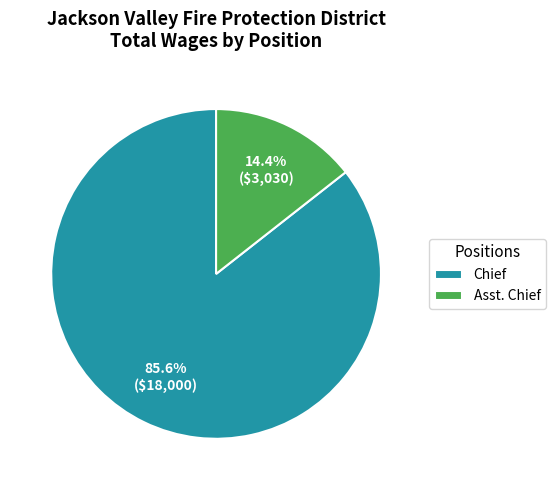

Which category has the biggest portion of the pie?

Chief